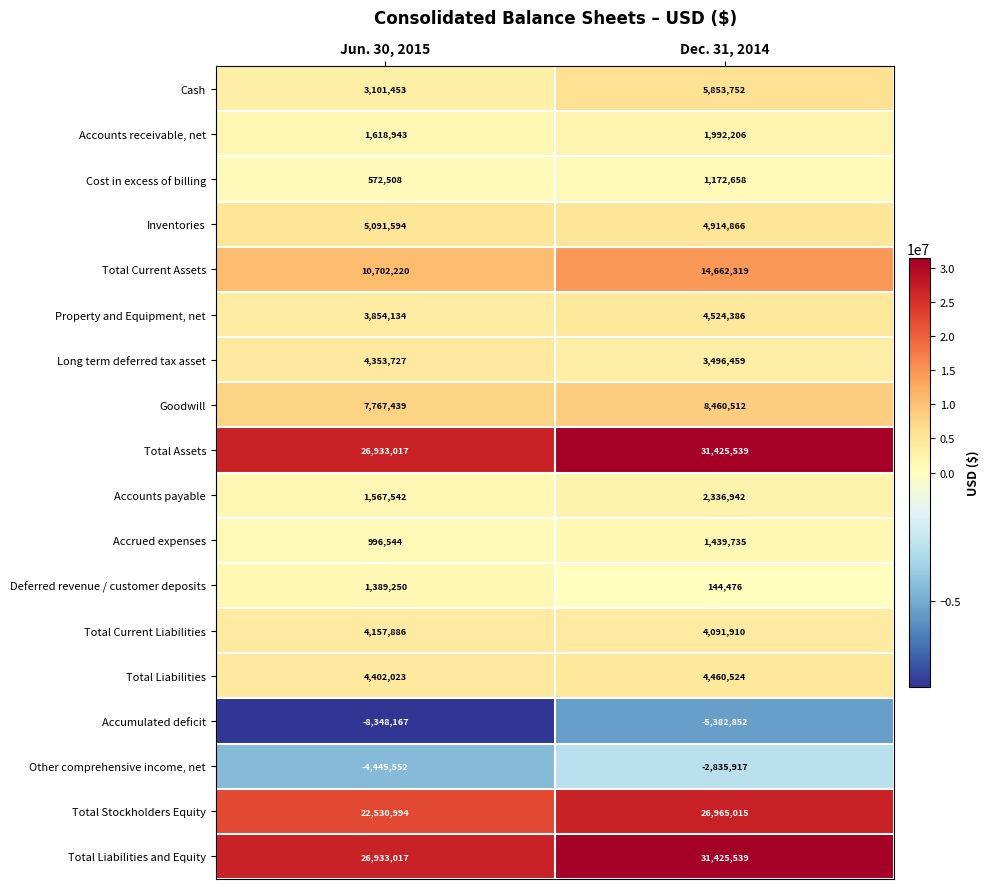

What is the smallest value displayed?

-8348167